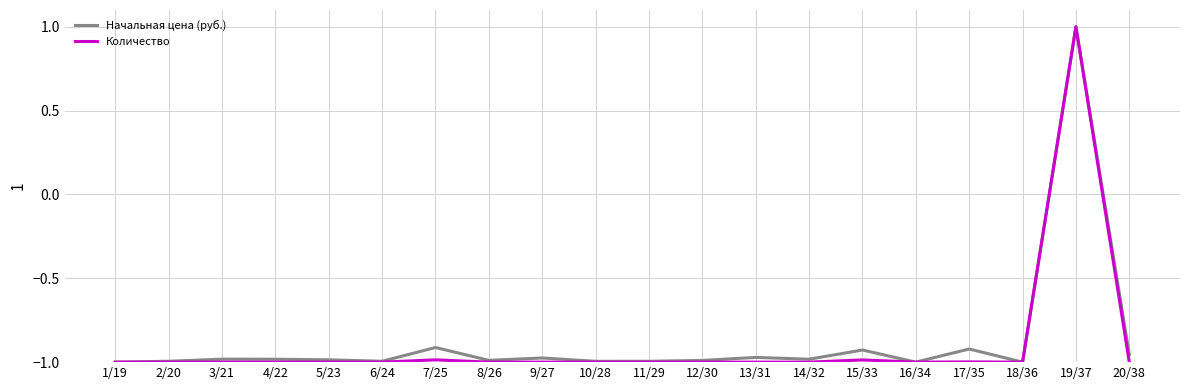

Which category has the highest value across all series?

19/37